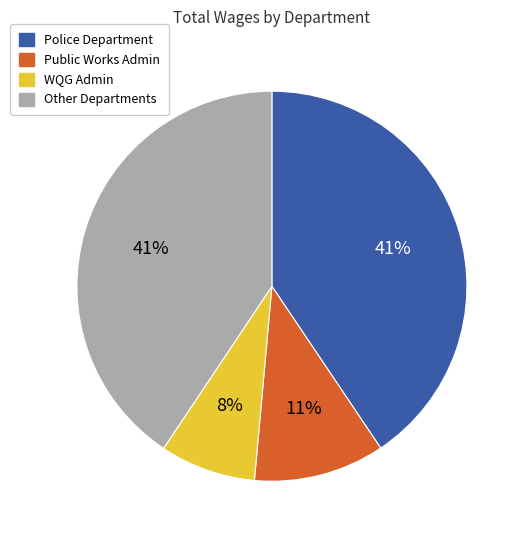

To the nearest percent, what is the average slice percentage?

25%